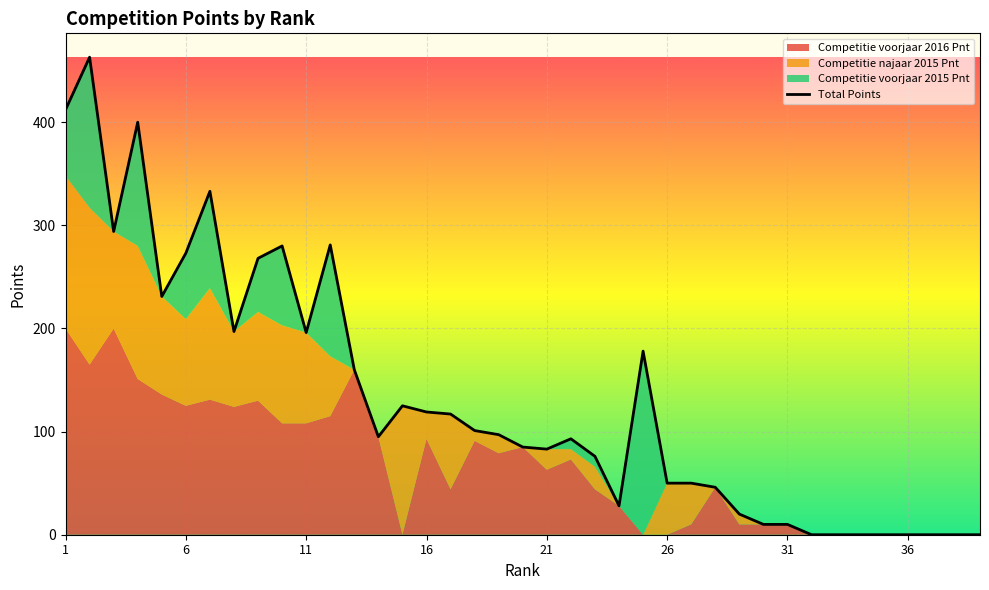

True or false: the data has more than 0 interior local peaks.

True